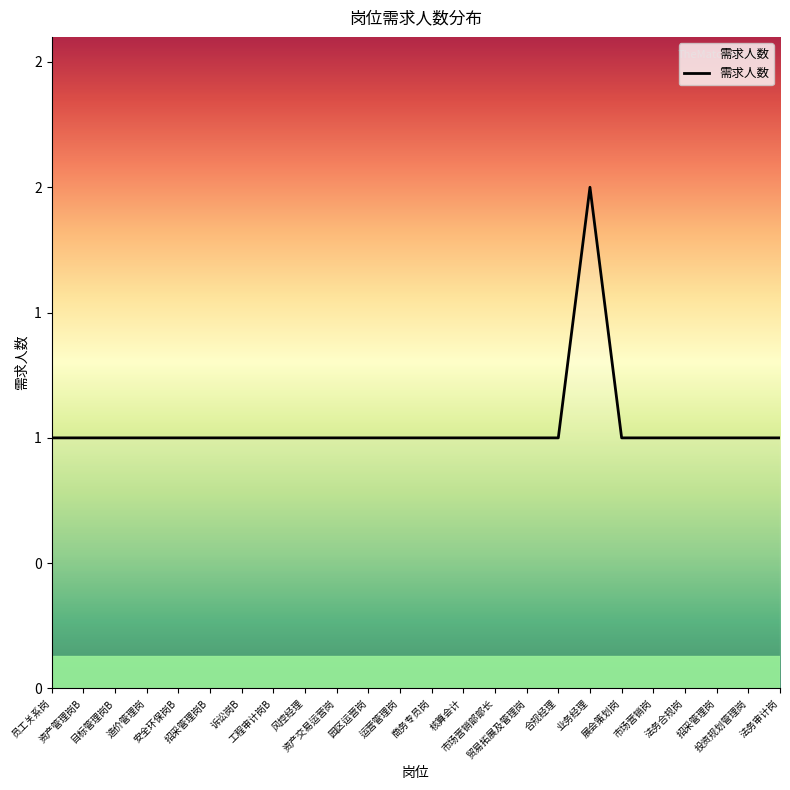

Reading right to left, extract all data points from this chart.

1	1	1	1	1	1	2	1	1	1	1	1	1	1	1	1	1	1	1	1	1	1	1	1